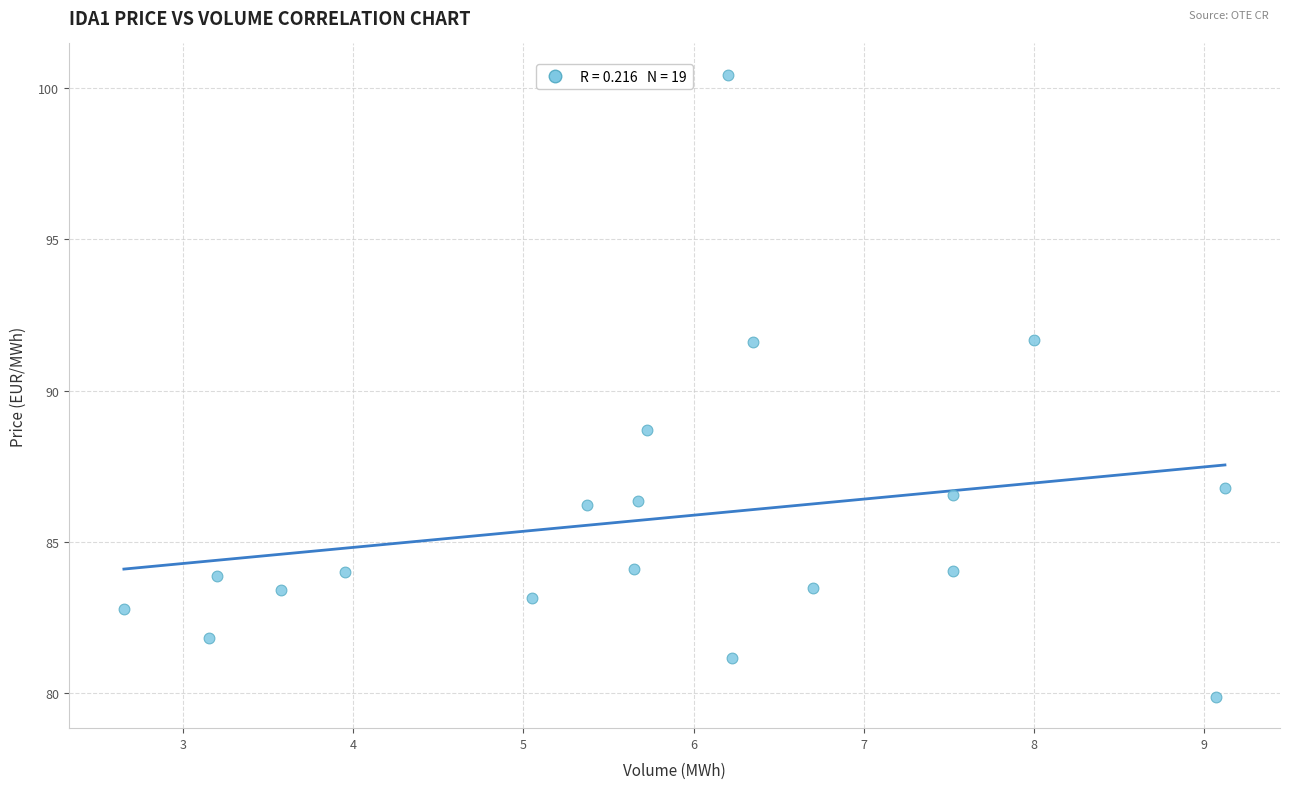

What is the range of X values (max minus min)?

6.5